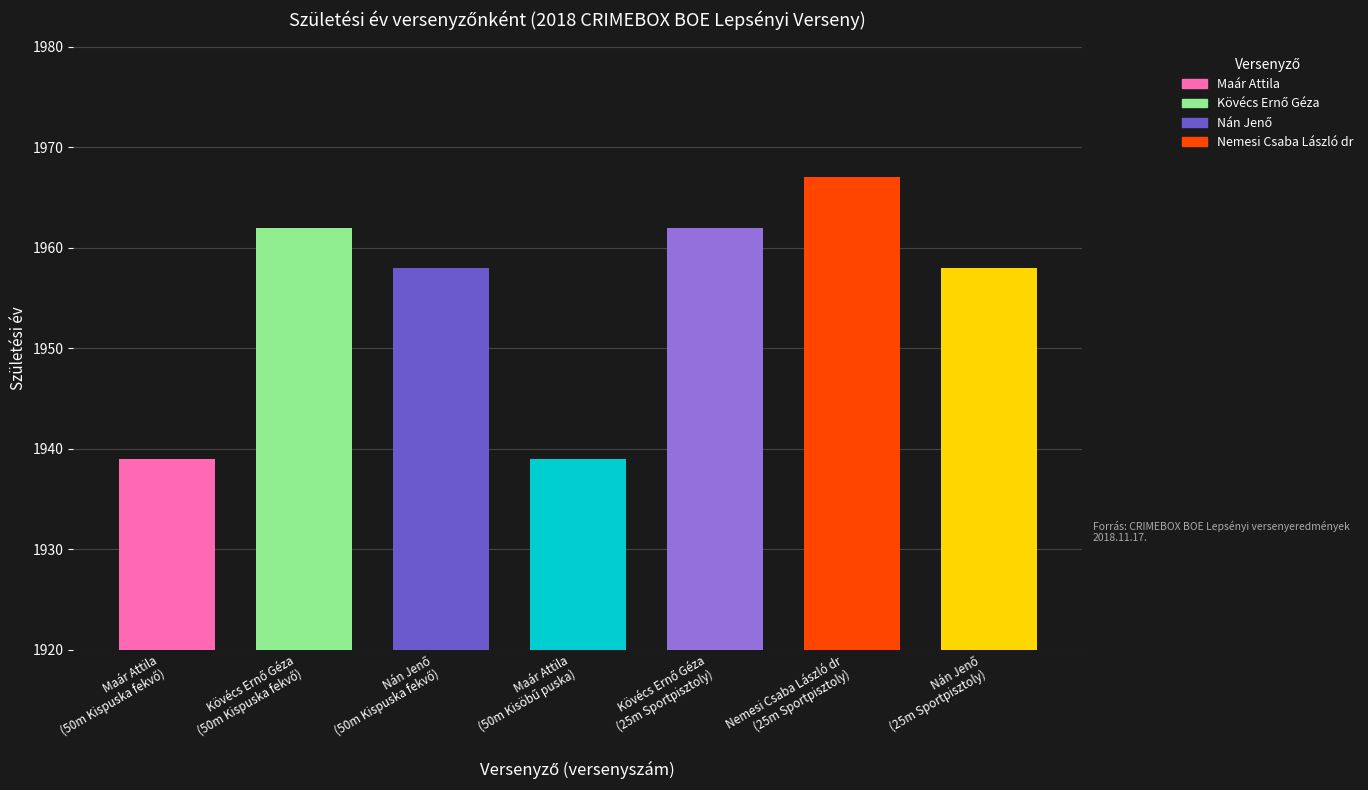

Is it true that the value at Maár Attila
(50m Kisöbű puska) is 1199?

False